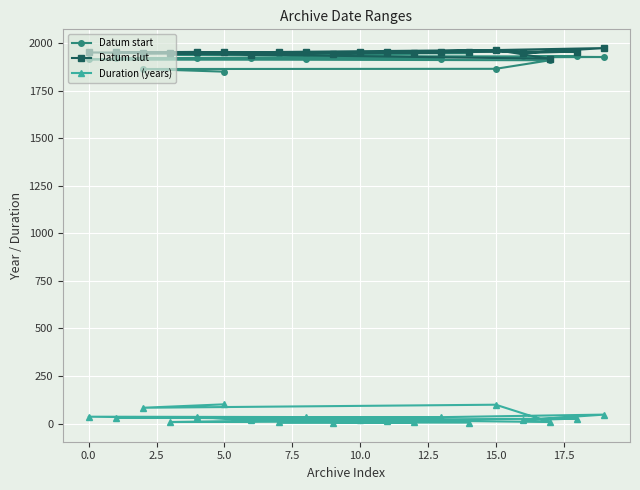

At how many categories does at least one series exceed 791?

20